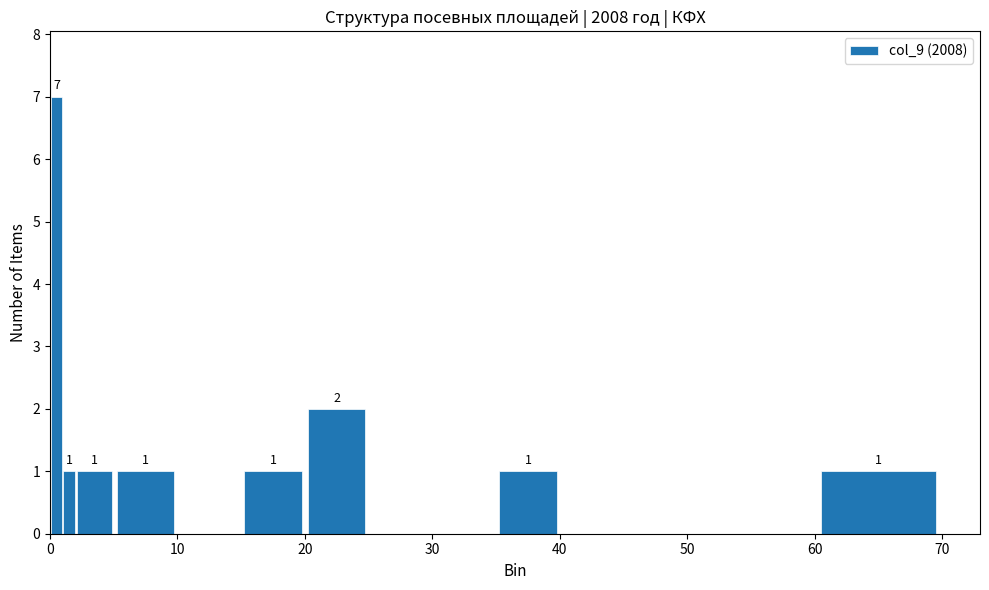

Around what value on the x-axis is the tallest bar? Give the approximate position of its centre, as read against the axis.

1